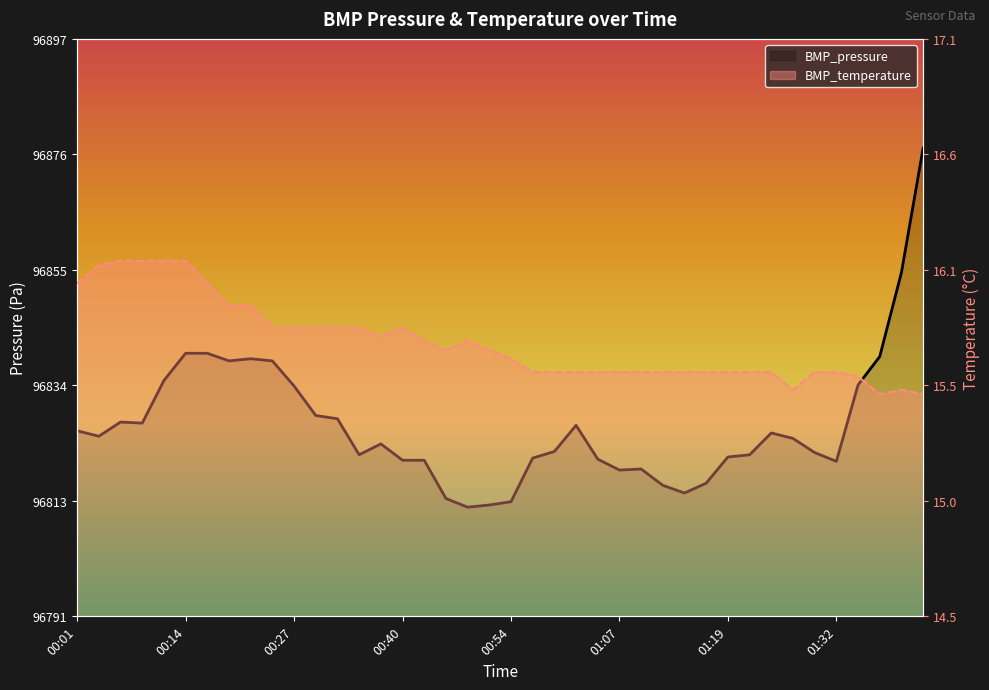

What is the spread (max minus min) of values at 00:01?

96809.4